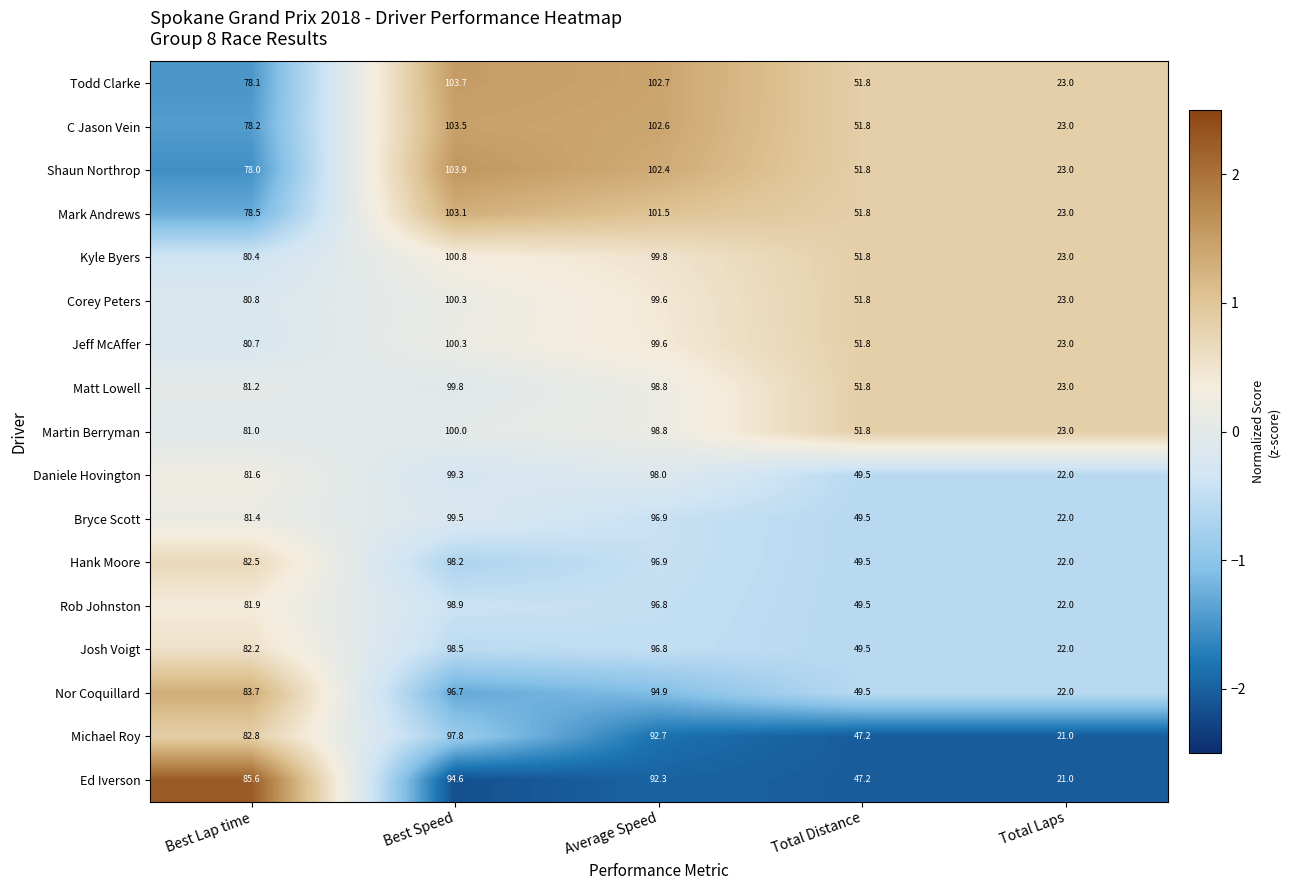

What is the average value of the C Jason Vein series?

71.8